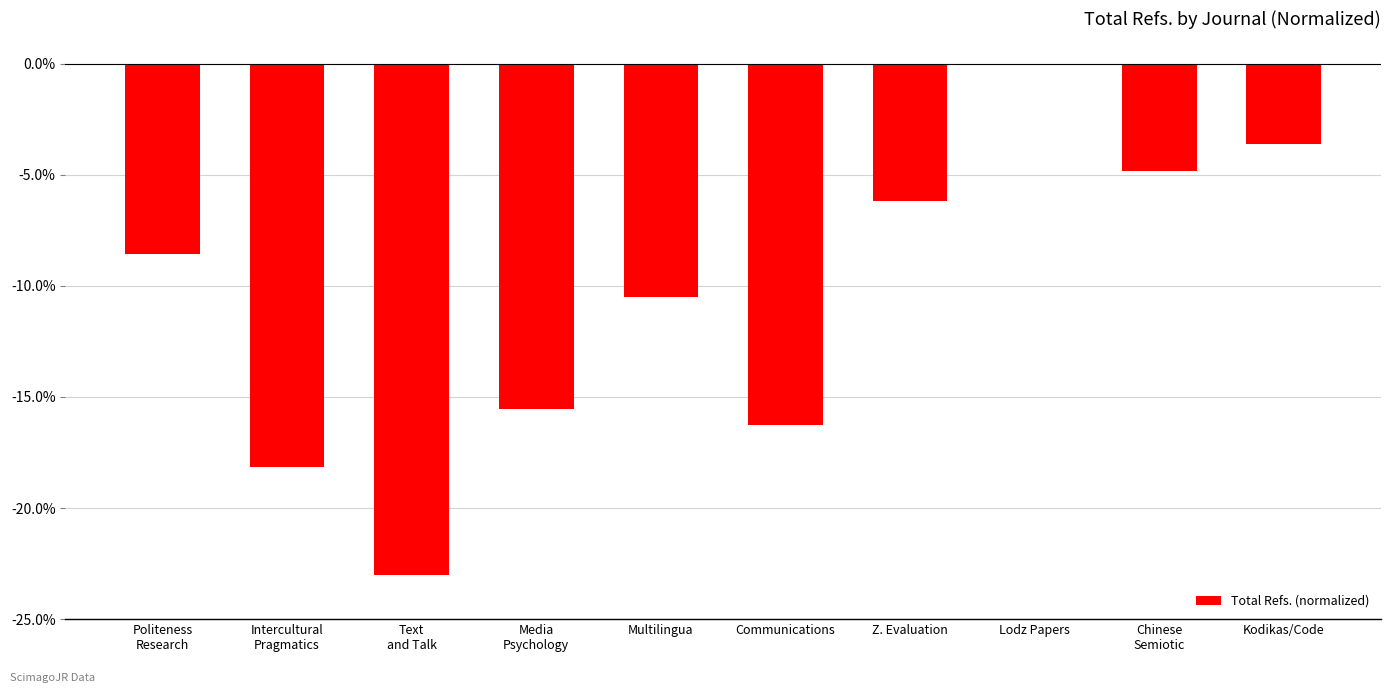

Read the value at Multilingua.

-10.5